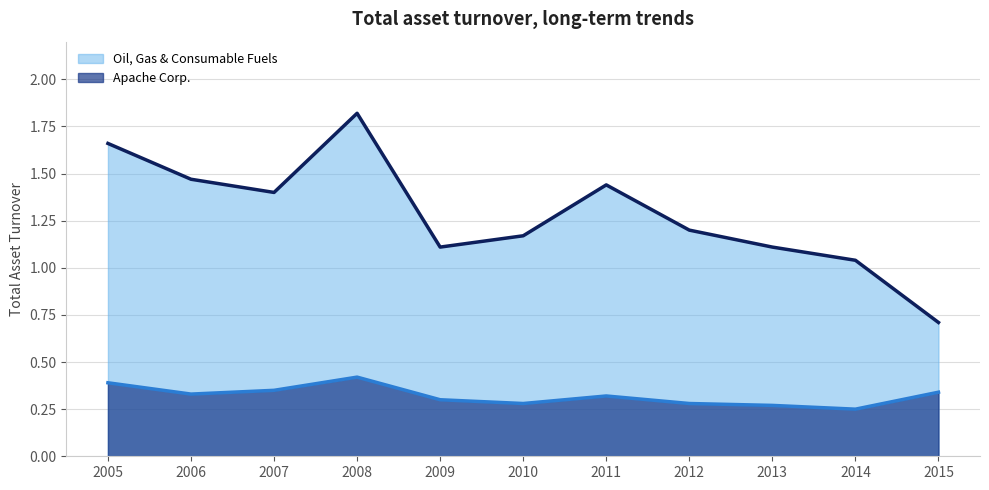

Count the number of categories in the chart.

11